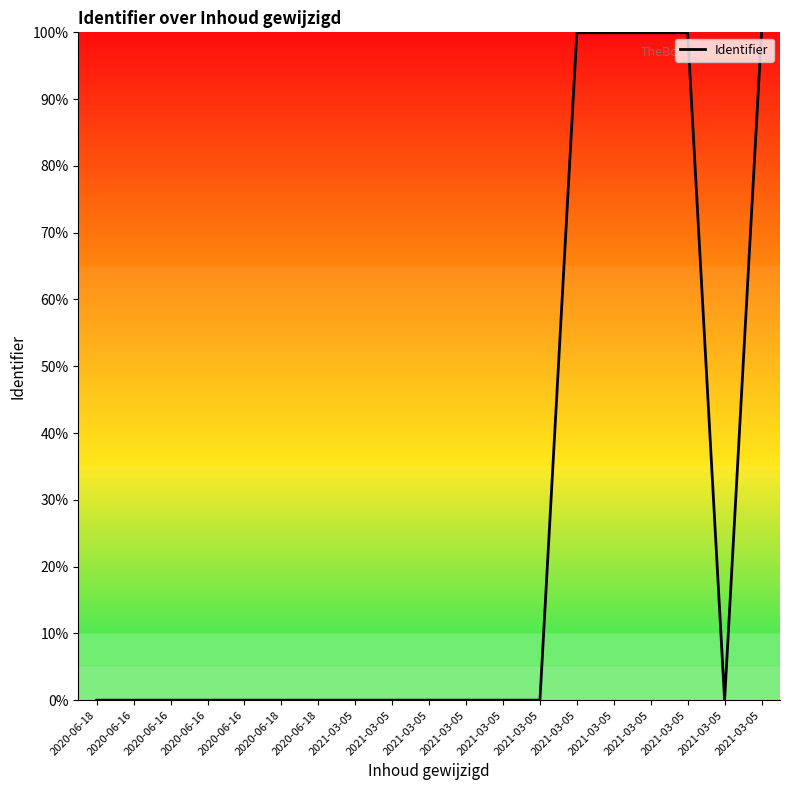

Is it true that the value at 2020-06-18 is 0.0?

False